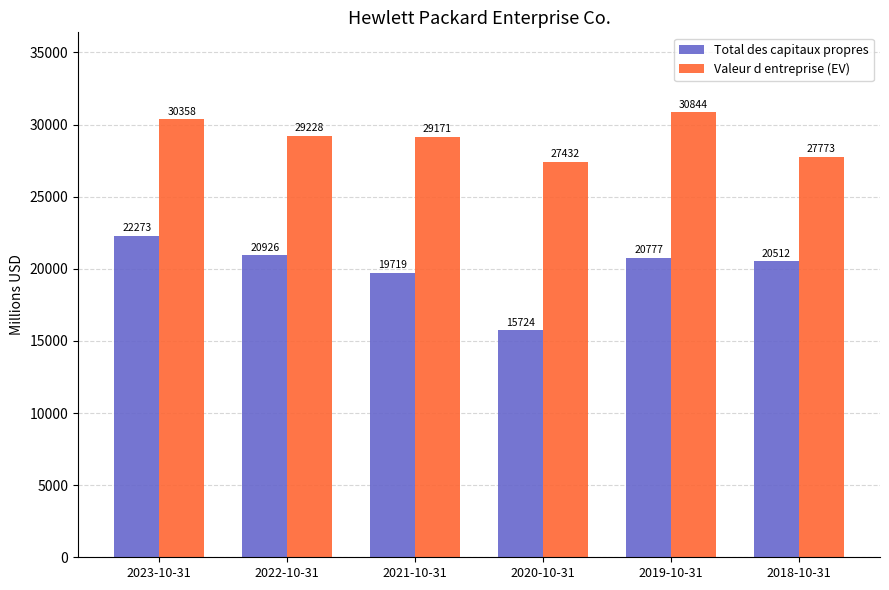

Does the chart contain any negative values?

No